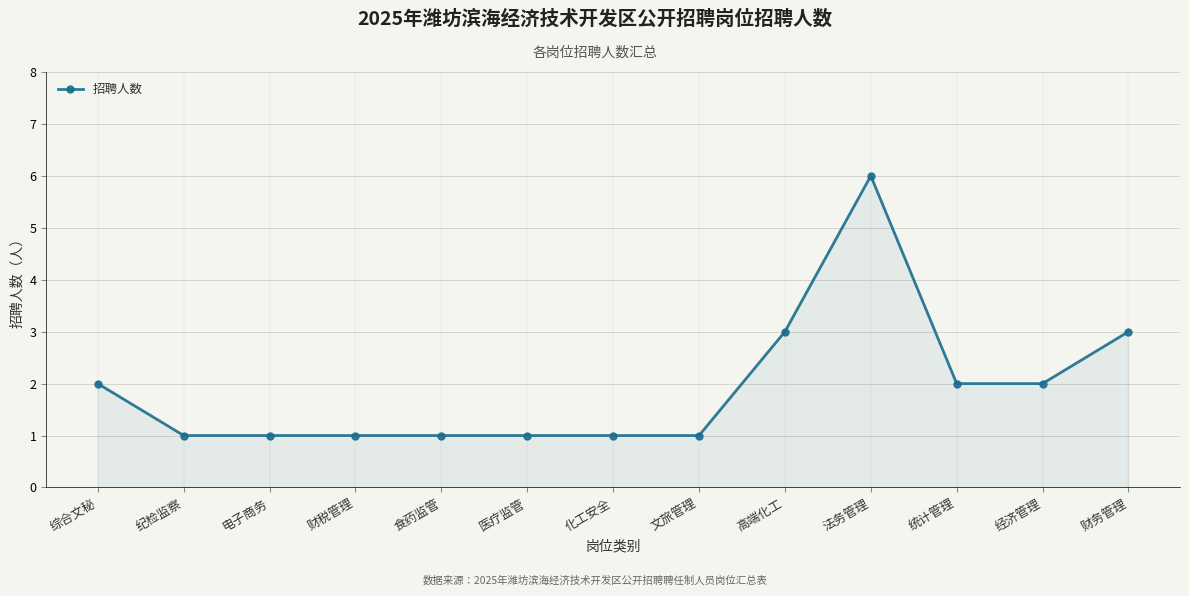

Read the value at 纪检监察.

1